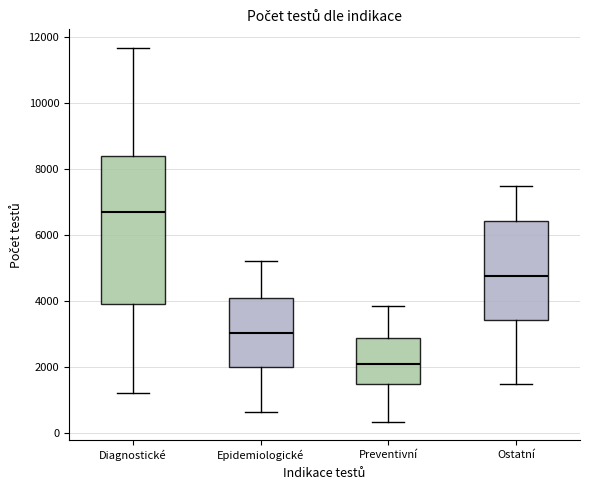

Reading left to right, transcribe this box plot: for each box, give where its median line is, the range the box spans, and where its two whiskers end, as read against the y-axis. The values are not printed on the chart, so give them approximately, as read against the axis.

Diagnostické: median 6600, box 4000 to 8400, whiskers 1200 to 11600
Epidemiologické: median 3000, box 2000 to 4000, whiskers 600 to 5200
Preventivní: median 2000, box 1400 to 2800, whiskers 400 to 3800
Ostatní: median 4800, box 3400 to 6400, whiskers 1400 to 7400